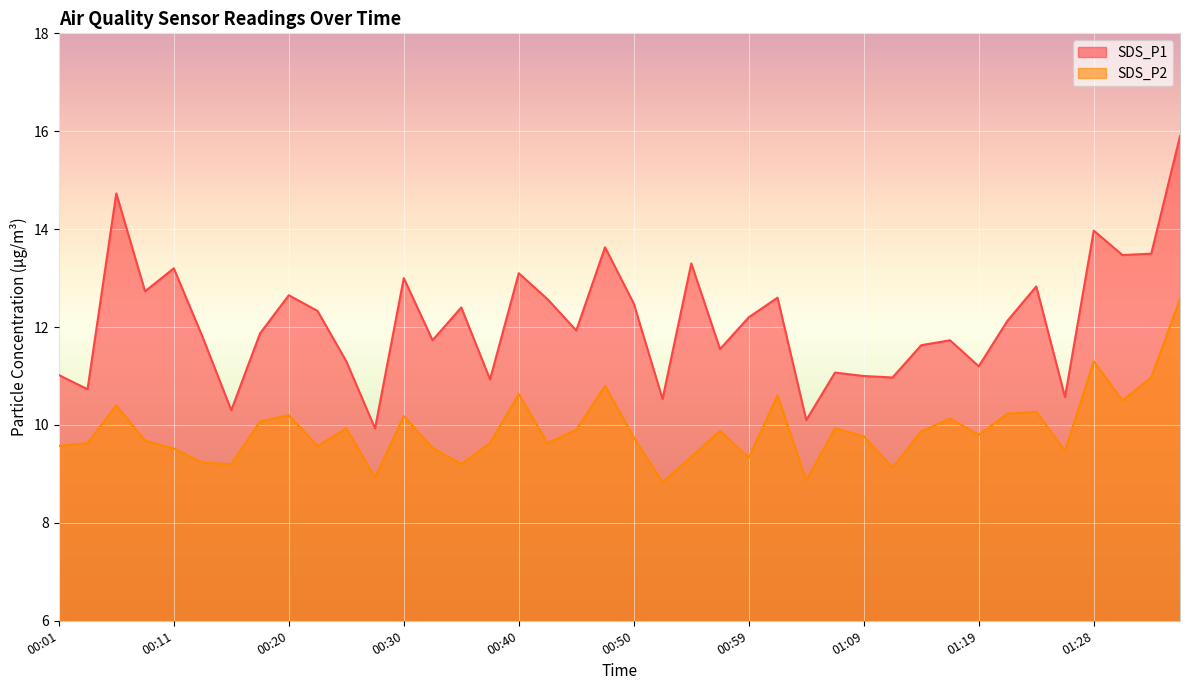

True or false: SDS_P1 has a value of 11.2 at 01:19.

True